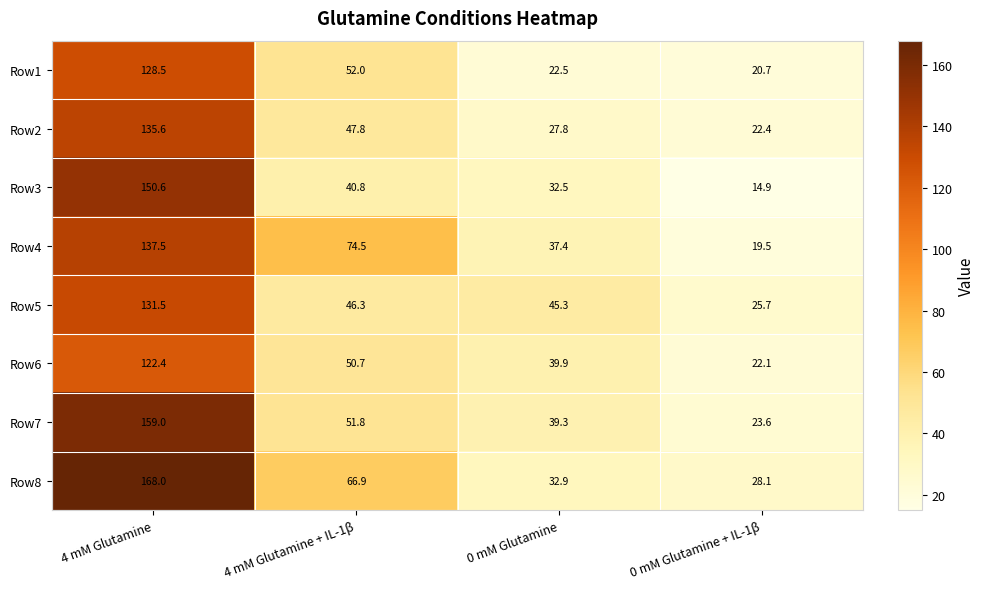

How many distinct data groups are displayed?

8